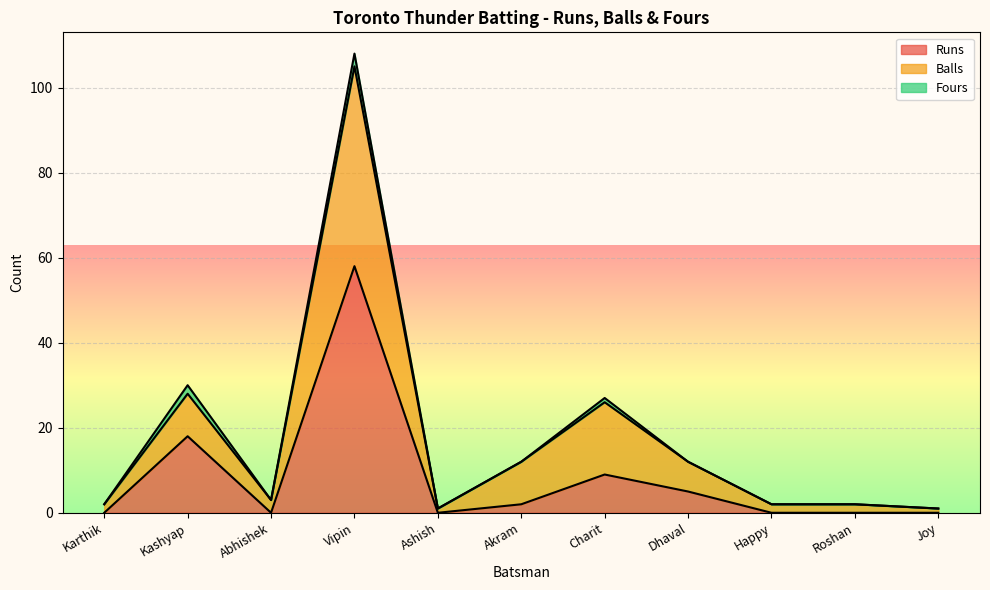

At which category does the chart reach its minimum across all series?

Karthik